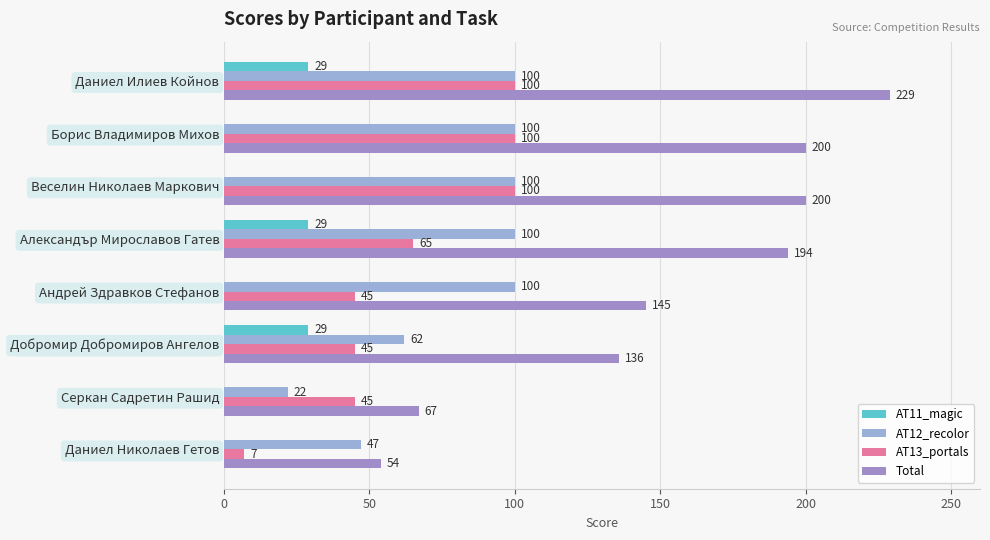

Count the number of categories in the chart.

8